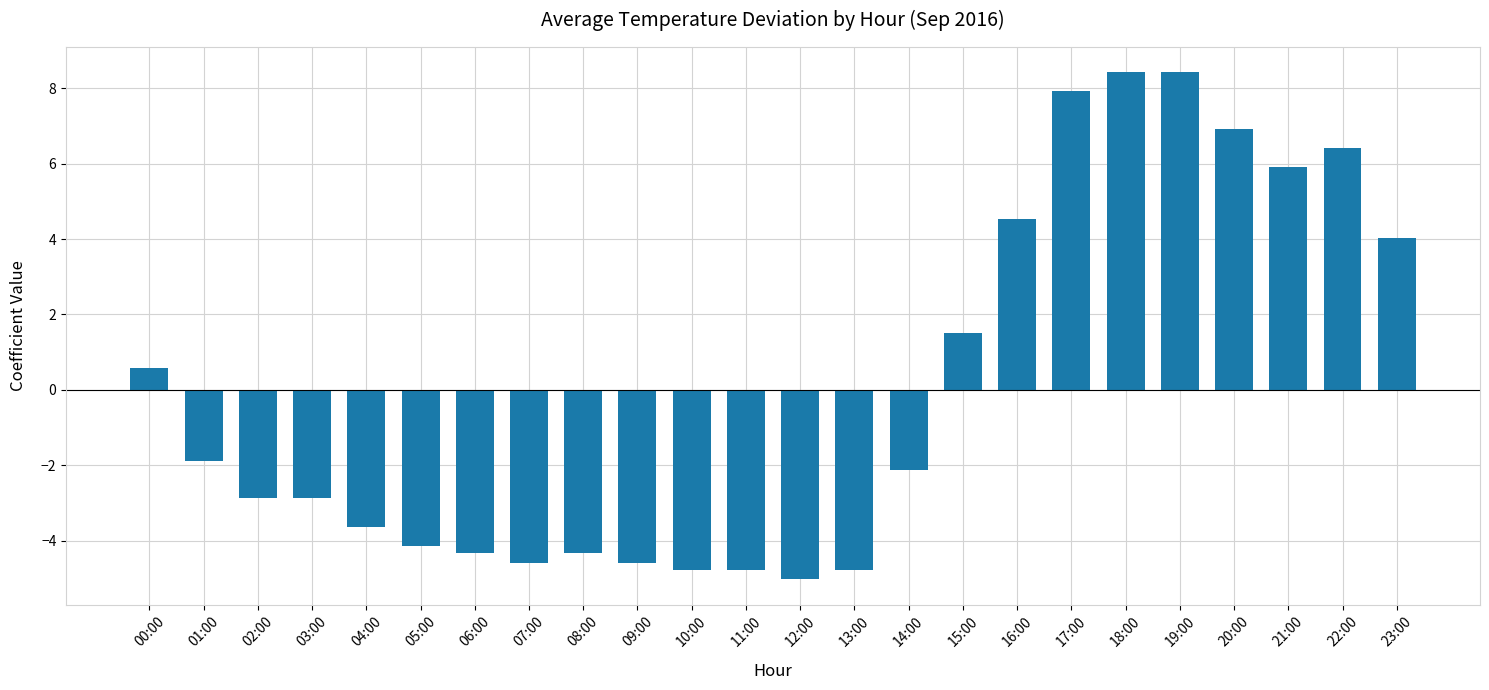

Reading left to right, extract all data points from this chart.

0.6	-1.9	-2.9	-2.9	-3.6	-4.1	-4.3	-4.6	-4.3	-4.6	-4.8	-4.8	-5.0	-4.8	-2.1	1.5	4.5	7.9	8.4	8.4	6.9	5.9	6.4	4.0